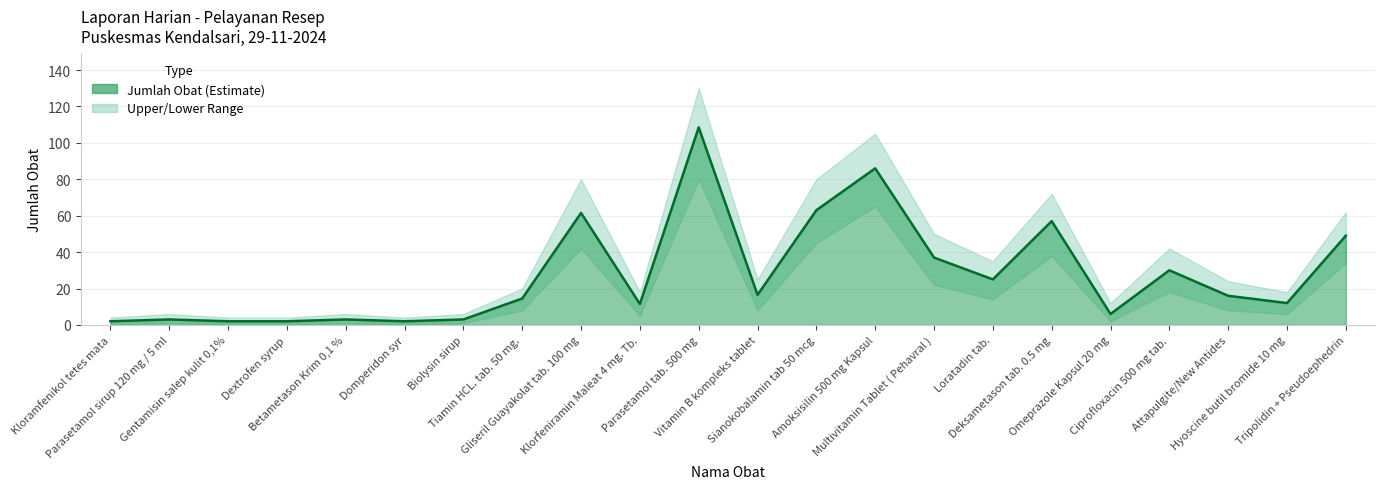

What position from the right is Dextrofen syrup?

19